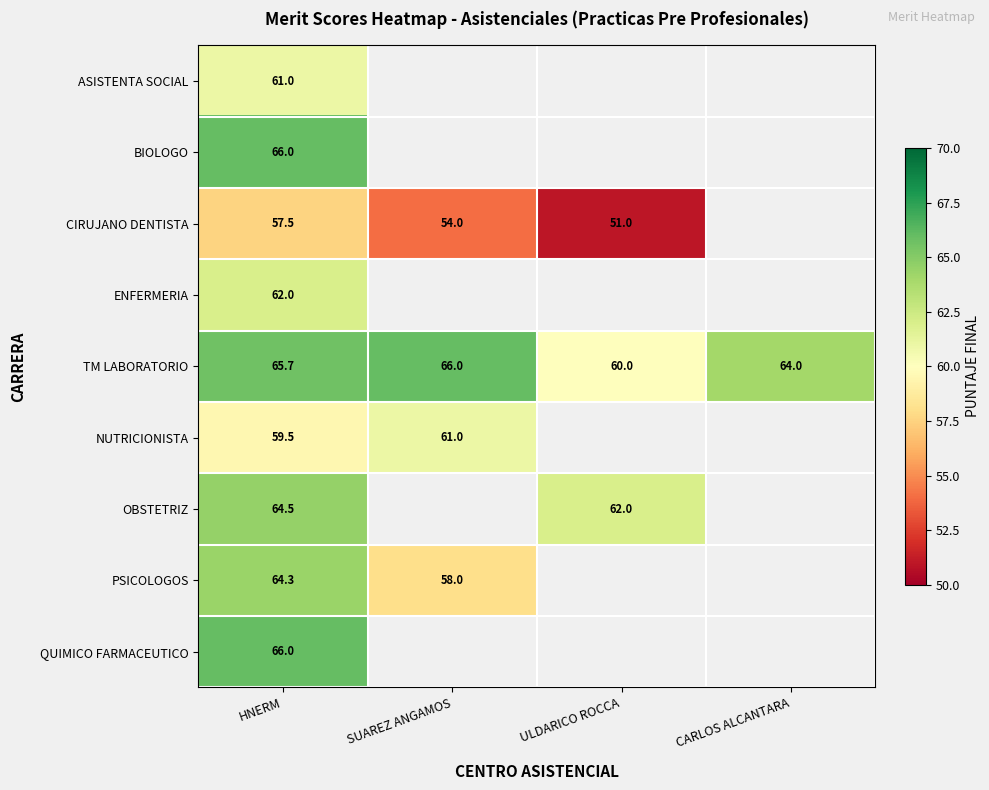

Between ULDARICO ROCCA and SUAREZ ANGAMOS, which is larger?

SUAREZ ANGAMOS